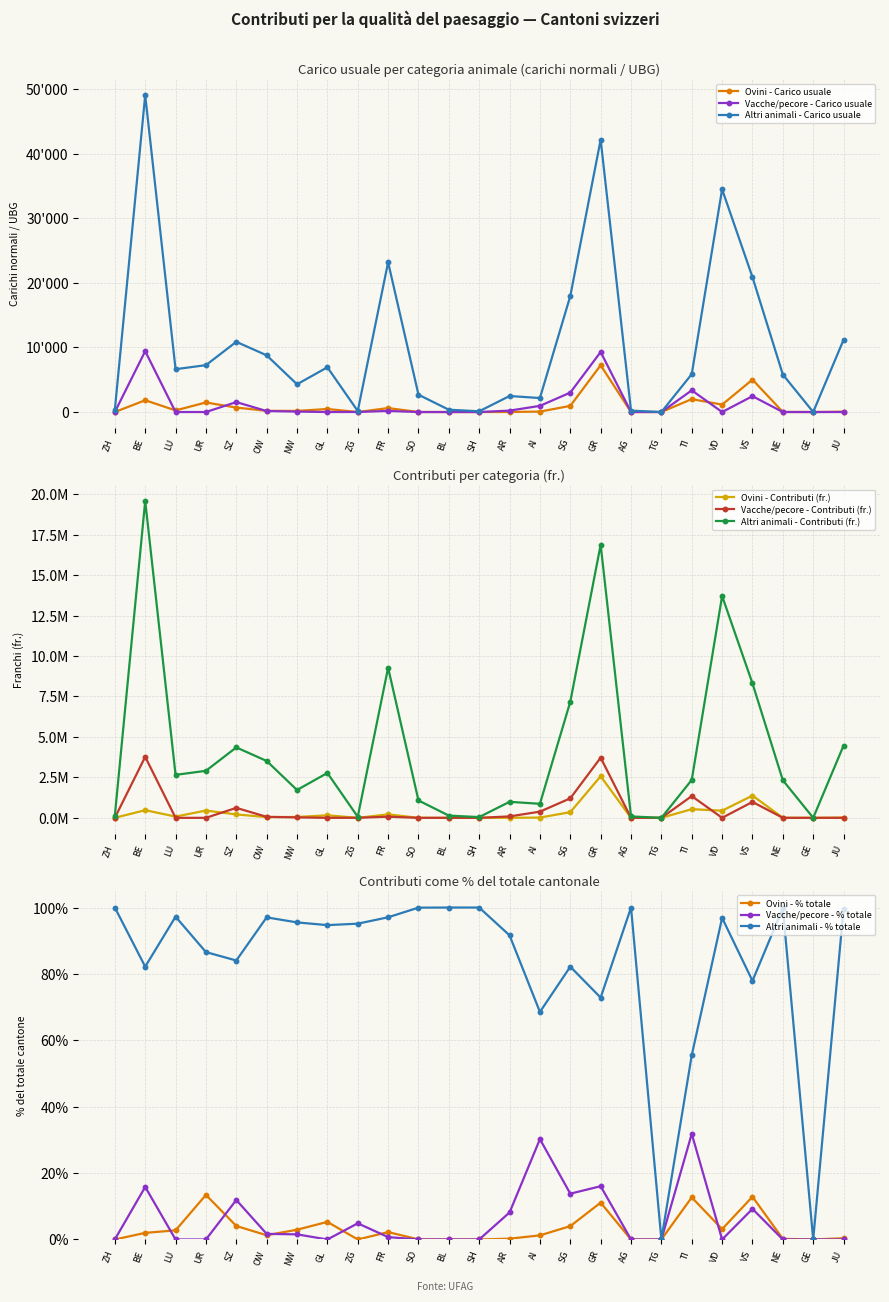

What is the total value across all series at NE?

2333020